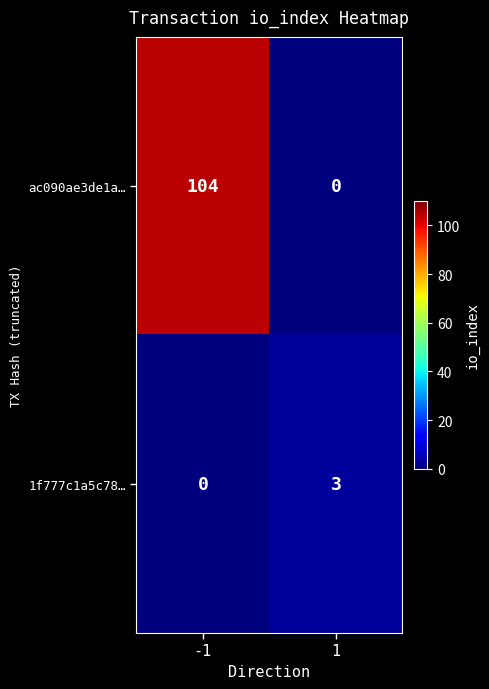

What is the difference between the 1f777c1a5c78… values at -1 and 1?

3